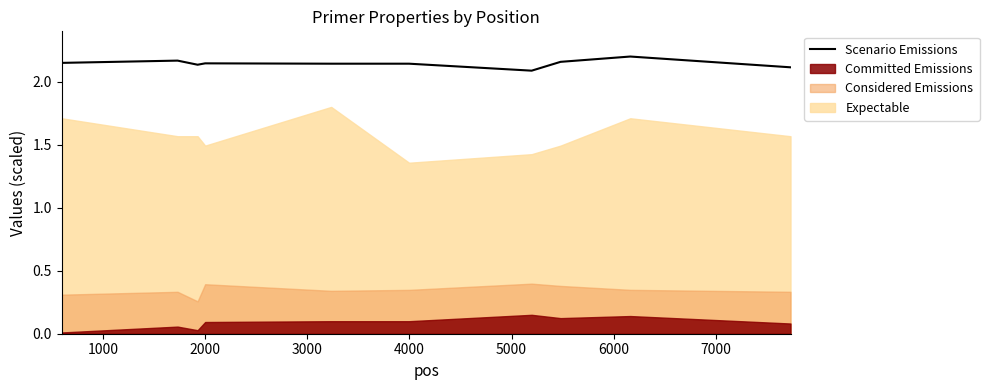

Is it true that the value at 6000 is 2.1?

True